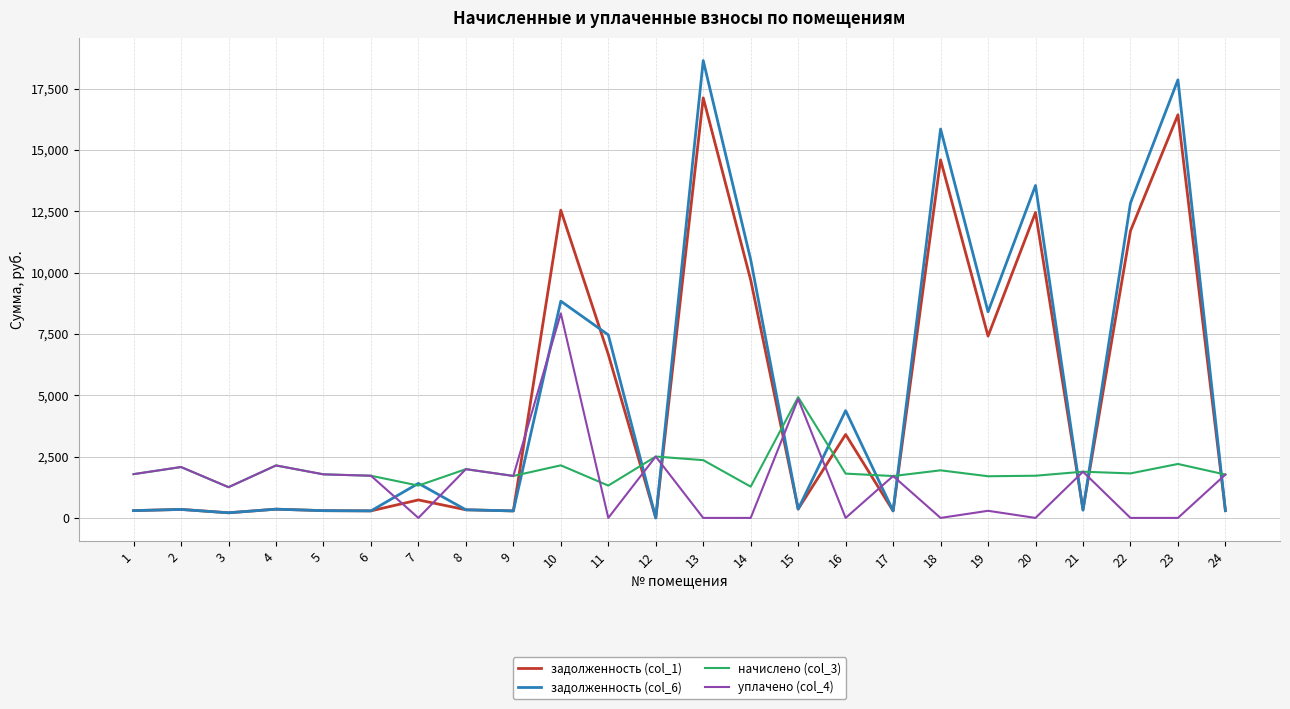

Is it true that начислено (col_3) equals 995.1 at 2?

False